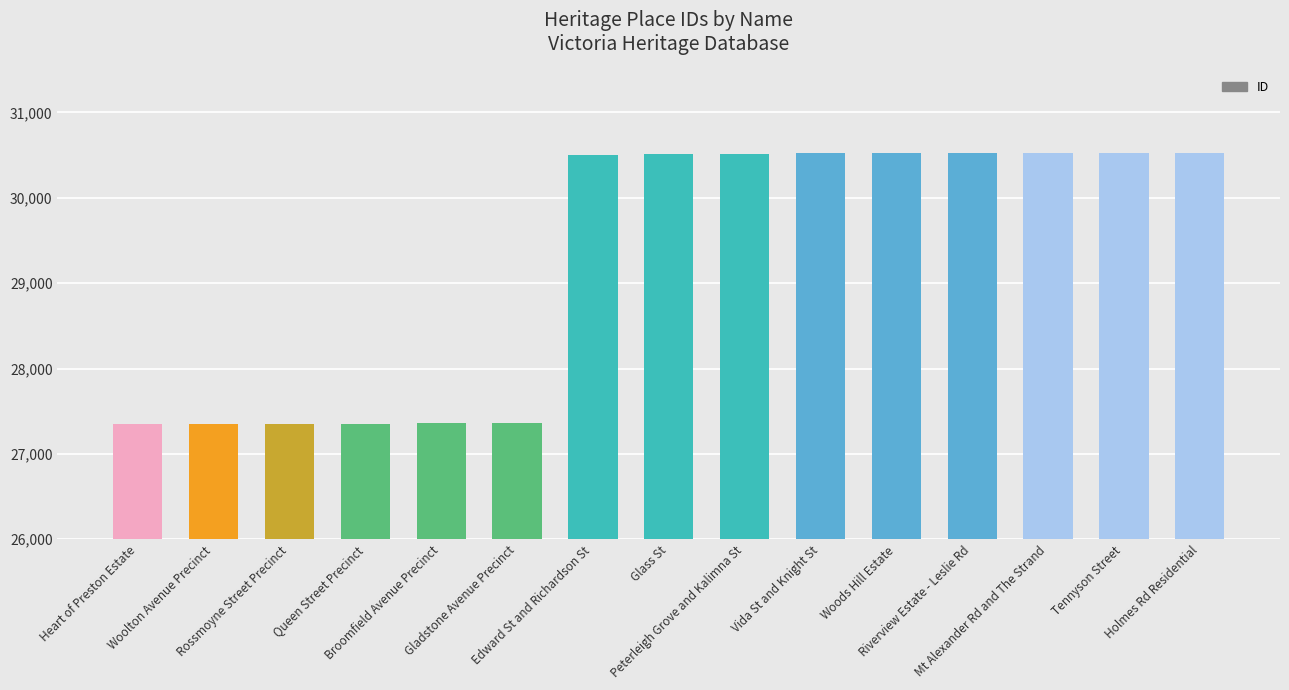

What is the difference between the maximum and minimum values?

3182